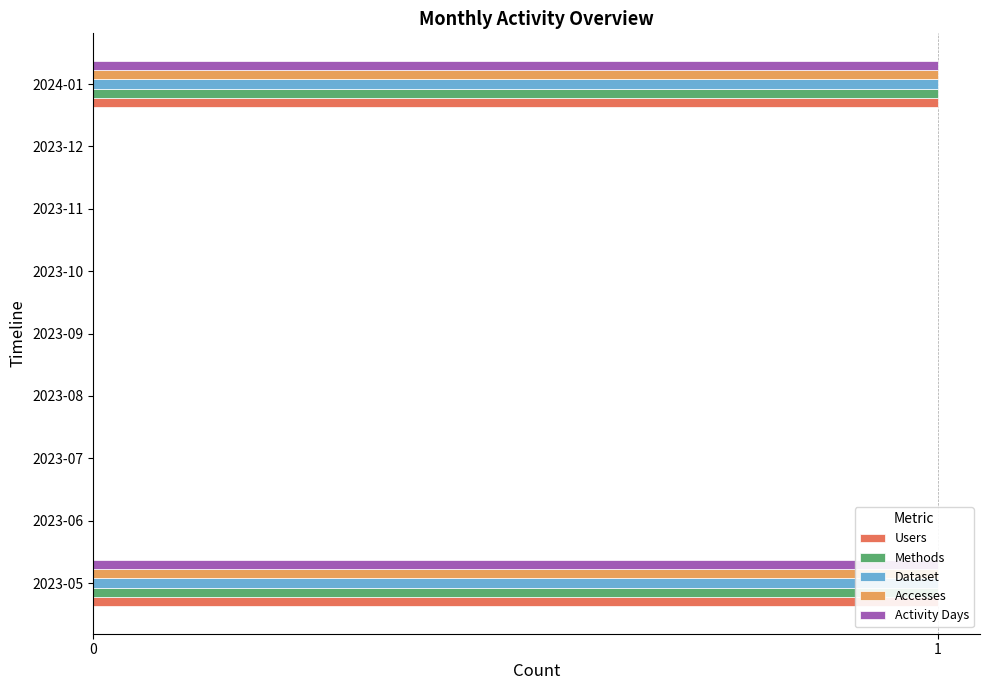

True or false: Activity Days has a value of 1 at 2023-09.

False